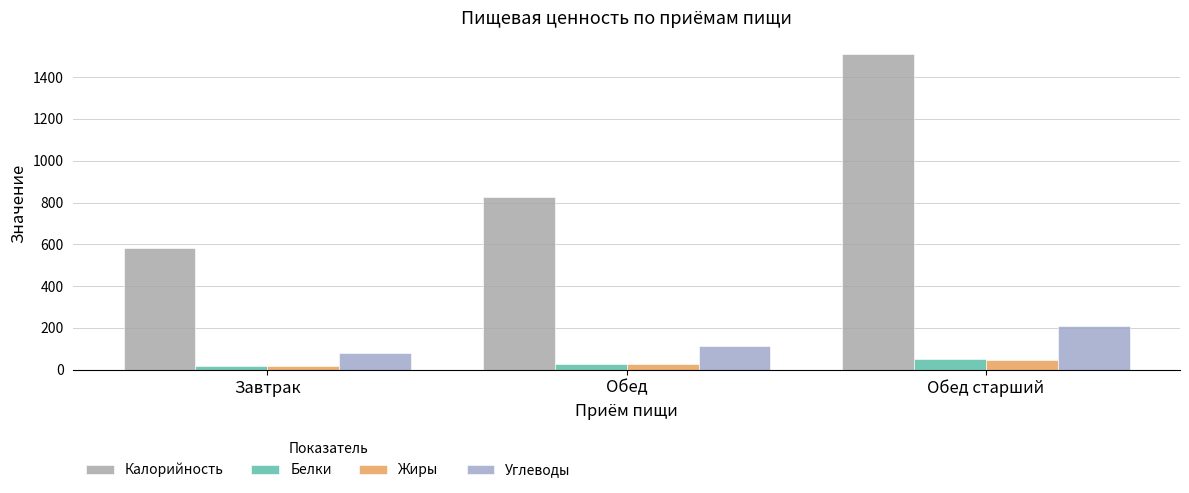

What are all the series names shown in the legend?

Калорийность, Белки, Жиры, Углеводы